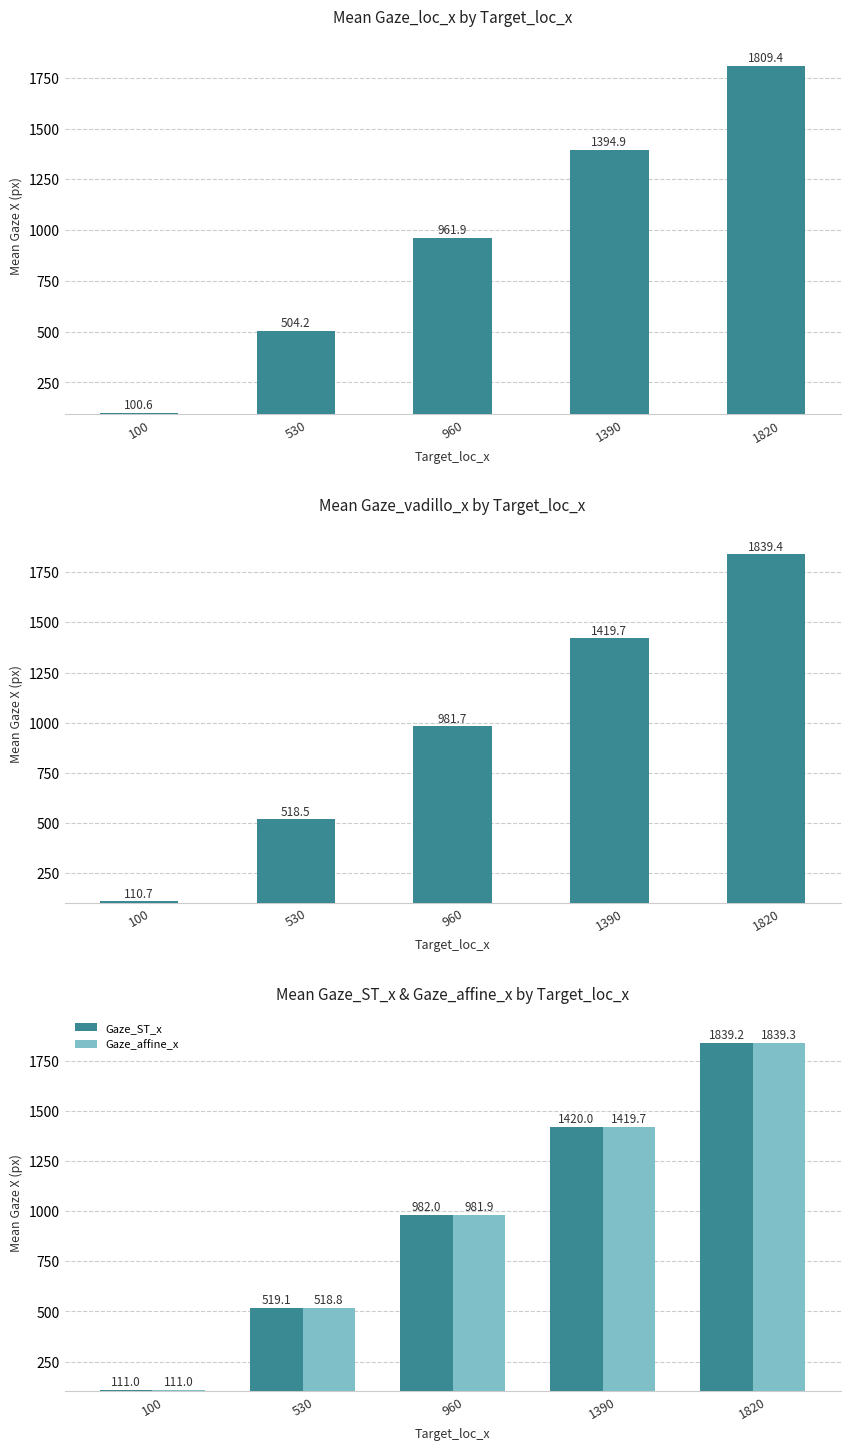

Reading right to left, what are all the values shown in this chart?

Gaze_loc_x: 1809.4	1394.9	961.9	504.2	100.6
Gaze_vadillo_x: 1839.4	1419.7	981.7	518.5	110.7
Gaze_ST_x: 1839.2	1420.0	982.0	519.1	111.0
Gaze_affine_x: 1839.3	1419.7	981.9	518.8	111.0